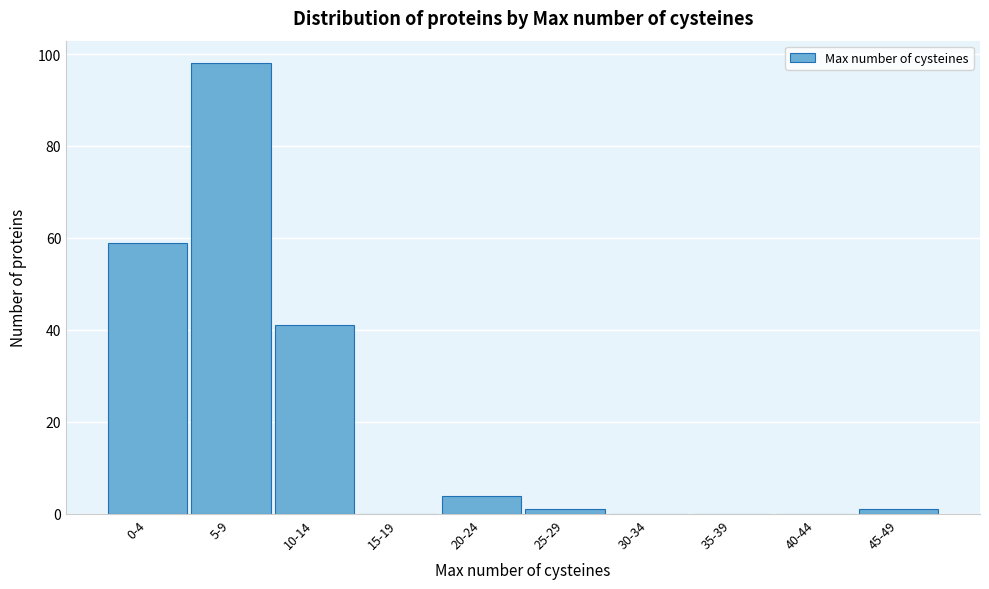

Reading left to right, list all the values displayed in this chart.

0-4=59	5-9=98	10-14=41	15-19=0	20-24=4	25-29=1	30-34=0	35-39=0	40-44=0	45-49=1